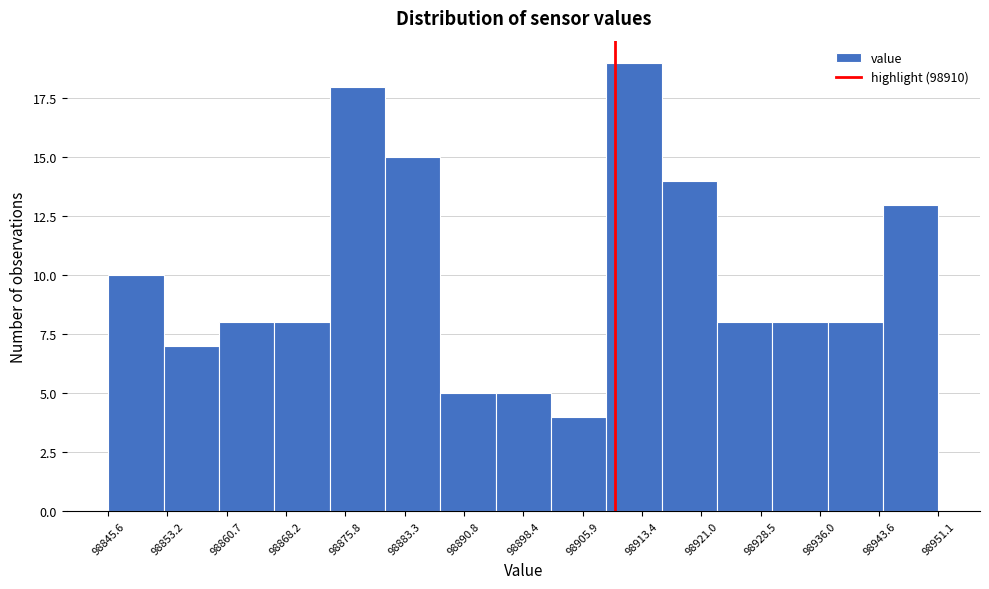

Reading left to right, transcribe this chart: for each bar, give the range it covers on the x-axis and its height. Neither the bar edges nor the heights are printed on the chart, so give them approximately, as read against the axes.

98846 to 98853: 10
98853 to 98860: 7
98860 to 98867: 8
98867 to 98874: 8
98874 to 98881: 18
98881 to 98888: 15
98888 to 98895: 5
98895 to 98902: 5
98902 to 98909: 4
98909 to 98916: 19
98916 to 98923: 14
98923 to 98930: 8
98930 to 98937: 8
98937 to 98944: 8
98944 to 98951: 13